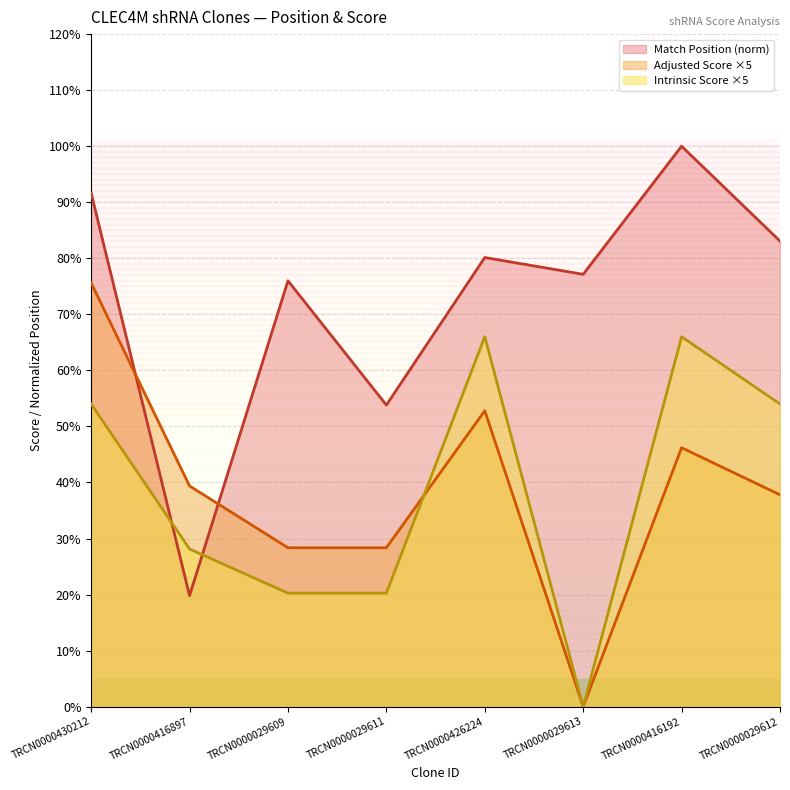

Where is Adjusted Score nearest to the value 37?

TRCN0000029612